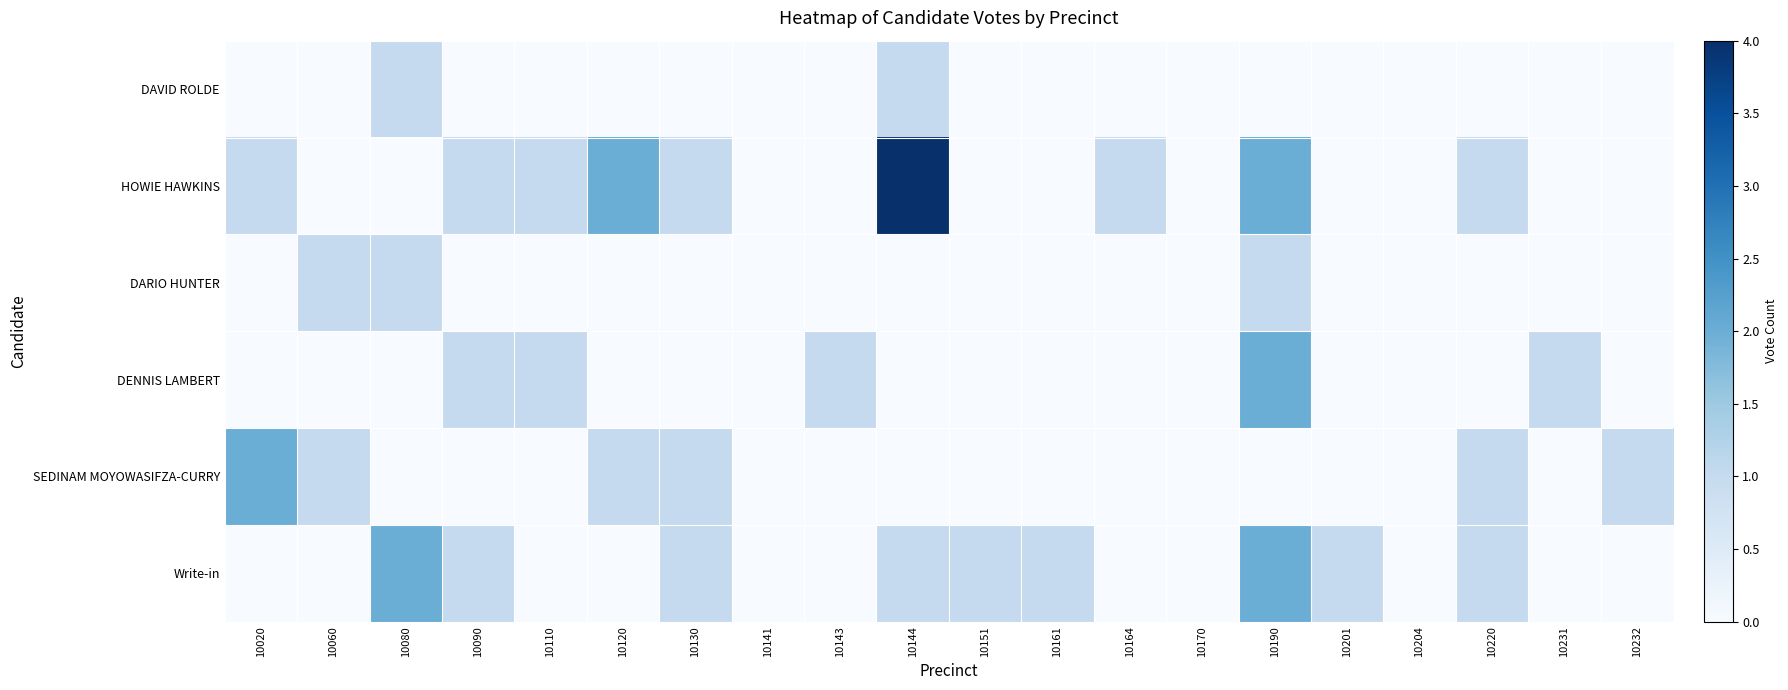

List the series in order of their peak value, lowest first.

DAVID ROLDE, DARIO HUNTER, DENNIS LAMBERT, SEDINAM MOYOWASIFZA-CURRY, Write-in, HOWIE HAWKINS